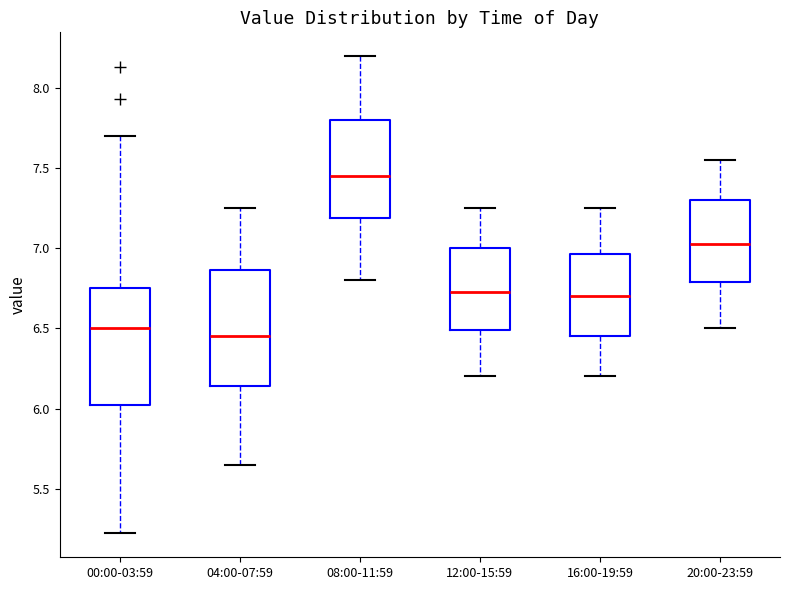

Reading left to right, read every box against the y-axis: the position of its median line, the range the box covers, and the ends of its whiskers. The values are not printed on the chart, so give them approximately, as read against the axis.

00:00-03:59: median 6.50, box 6.00 to 6.75, whiskers 5.20 to 7.70
04:00-07:59: median 6.45, box 6.15 to 6.85, whiskers 5.65 to 7.25
08:00-11:59: median 7.45, box 7.20 to 7.80, whiskers 6.80 to 8.20
12:00-15:59: median 6.75, box 6.50 to 7.00, whiskers 6.20 to 7.25
16:00-19:59: median 6.70, box 6.45 to 6.95, whiskers 6.20 to 7.25
20:00-23:59: median 7.05, box 6.80 to 7.30, whiskers 6.50 to 7.55